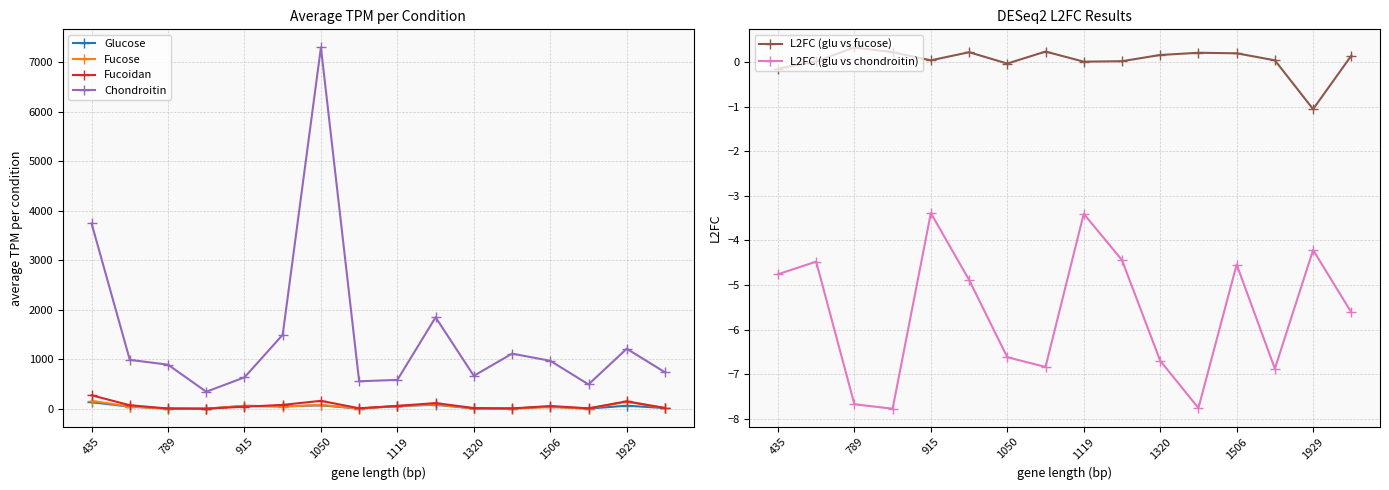

The Fucose series shows 160.0 at 435. True or false?

True